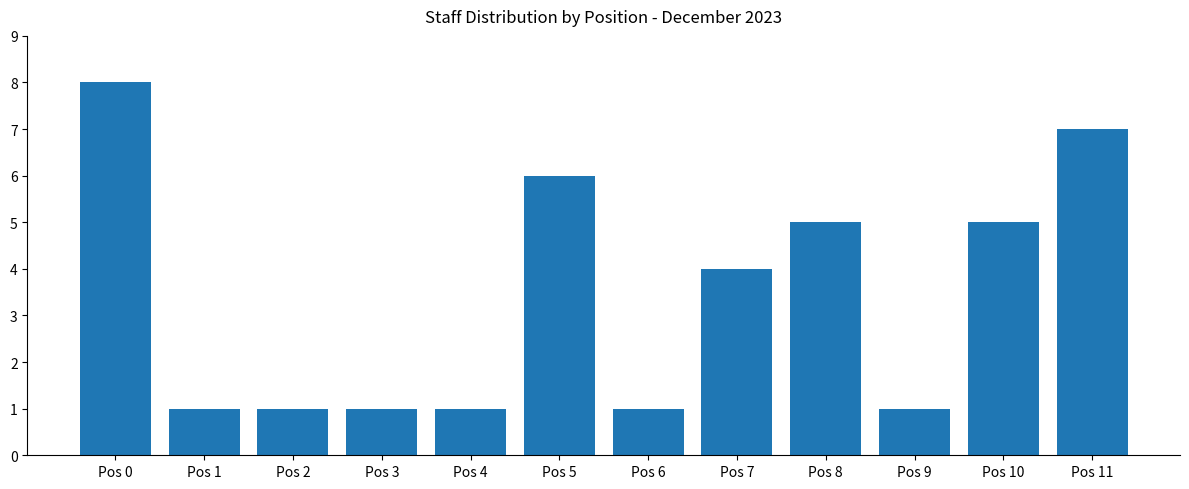

What is the greatest value displayed?

8